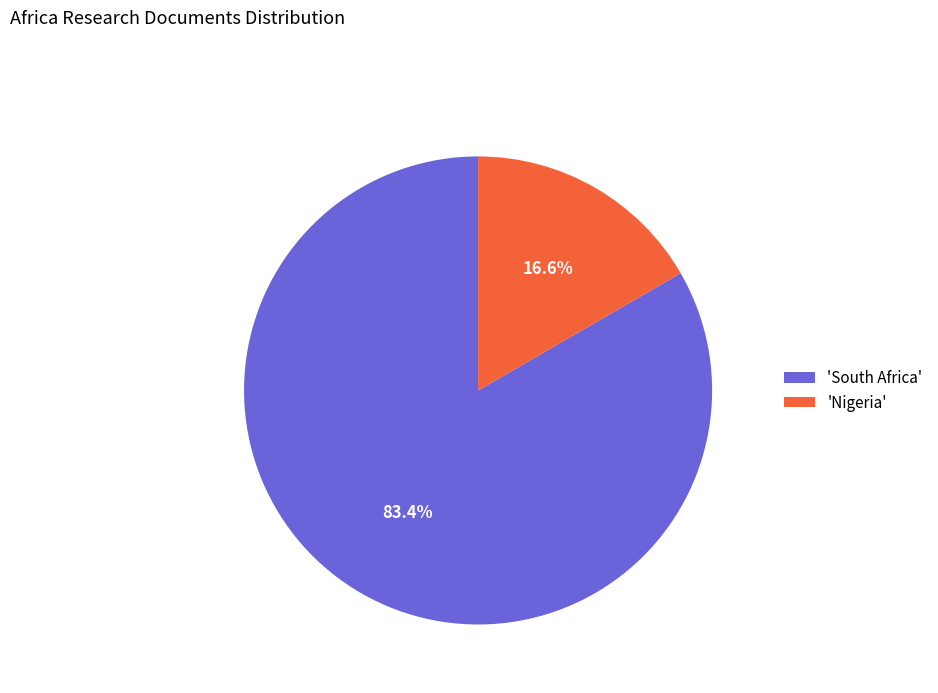

How much of the chart is everything except 'South Africa'?

16.6%